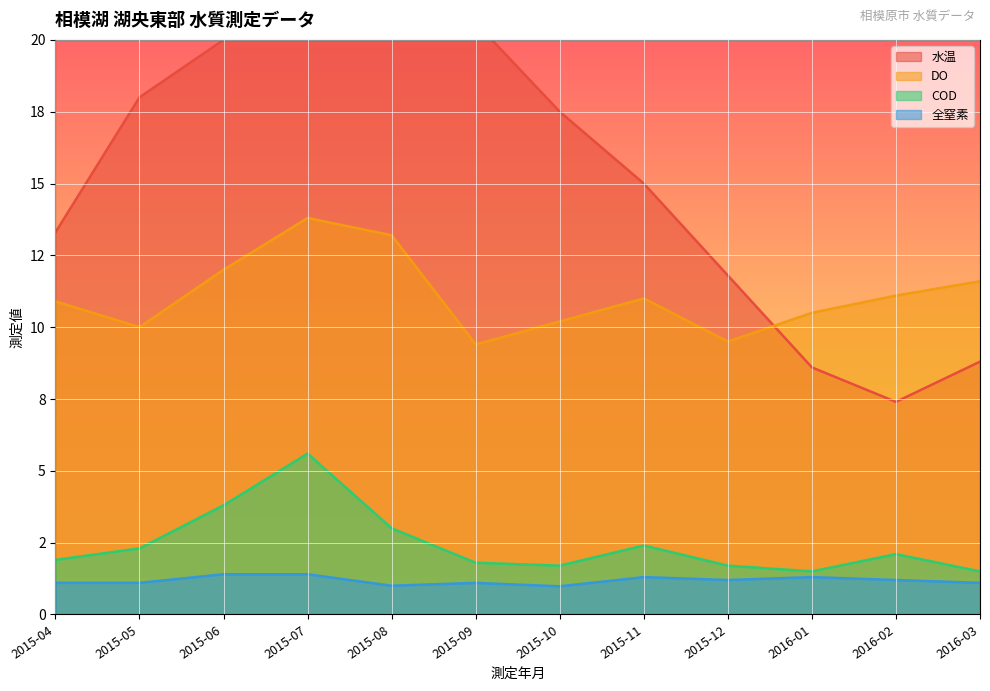

What is the label of the 5th point from the right?

2015-11